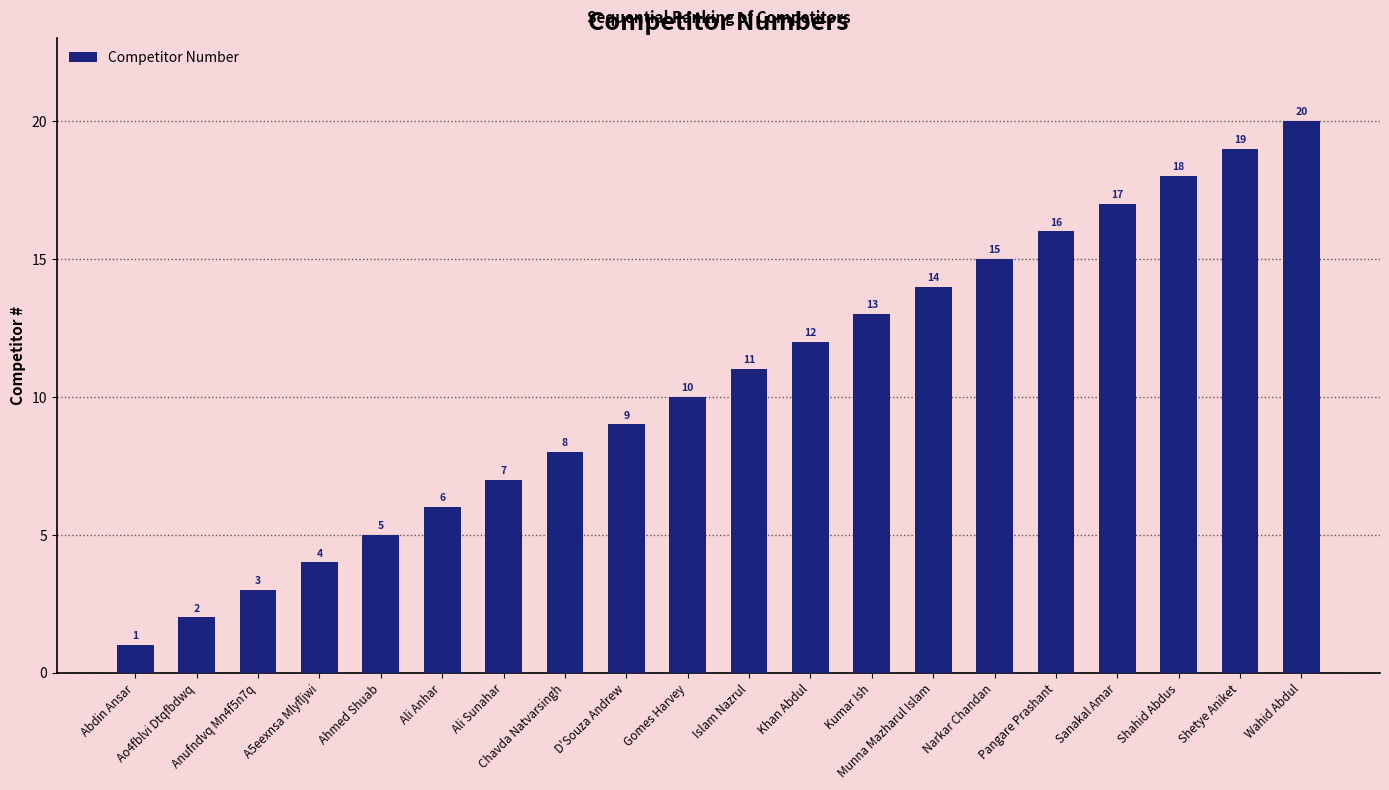

How many values are below 11?

10